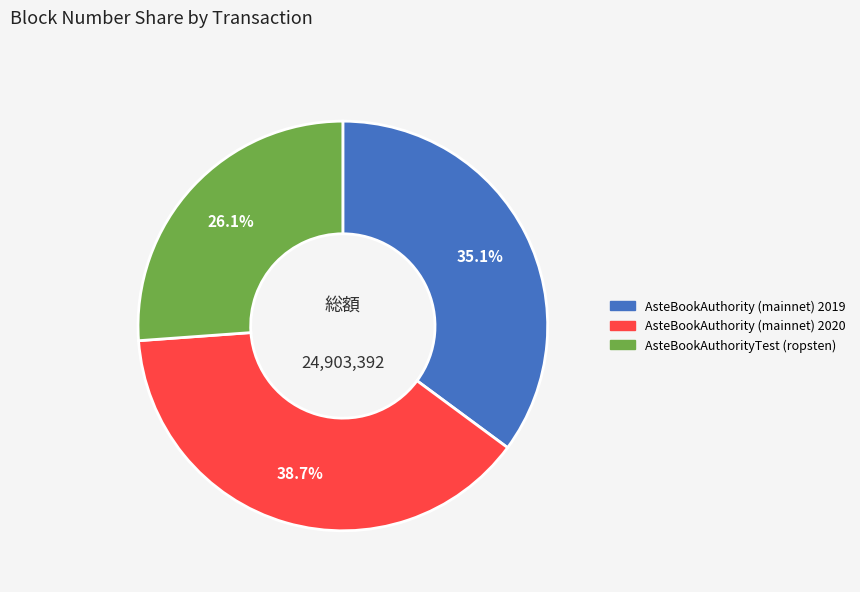

Is the sum of AsteBookAuthority (mainnet) 2020 and AsteBookAuthority (mainnet) 2019 greater than half?

Yes